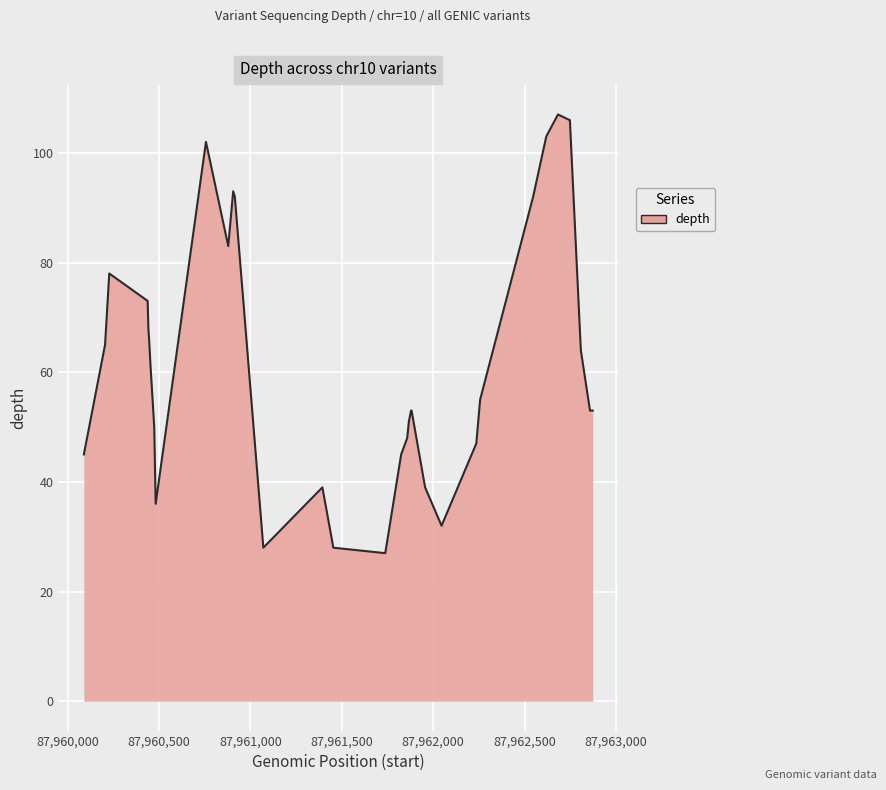

What is the difference between the maximum and minimum values?

80